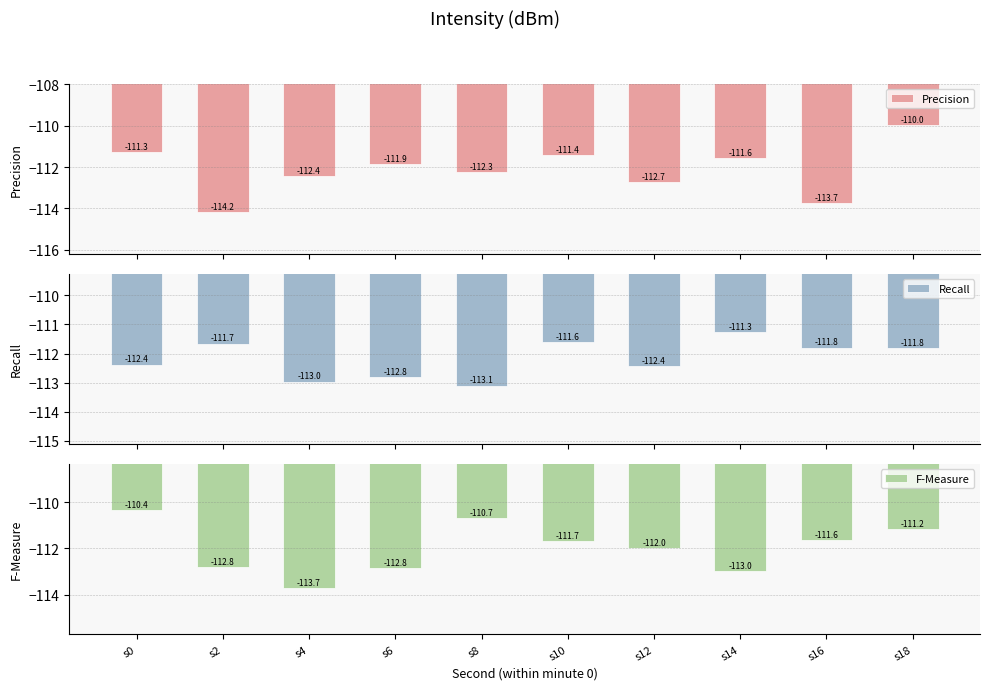

The value of F-Measure at s12 is -112.0. True or false?

True